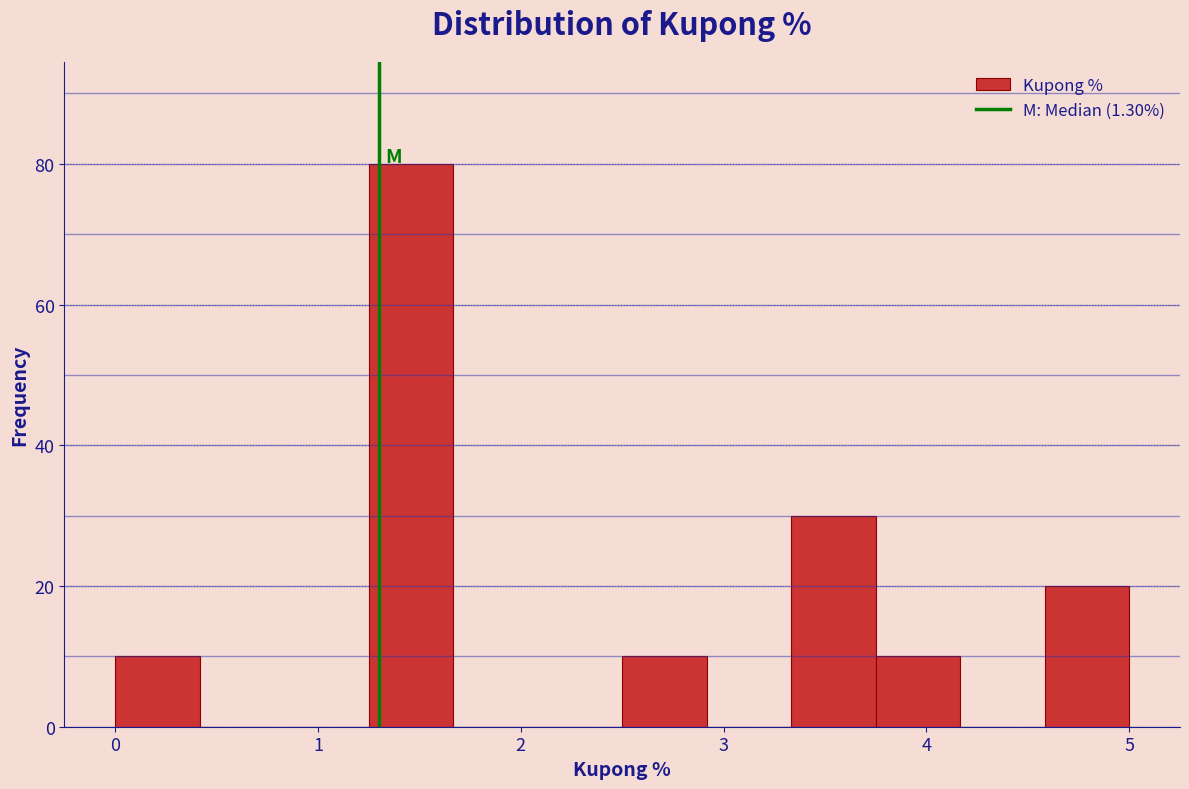

Which range on the x-axis has the tallest bar?

1.3 to 1.7